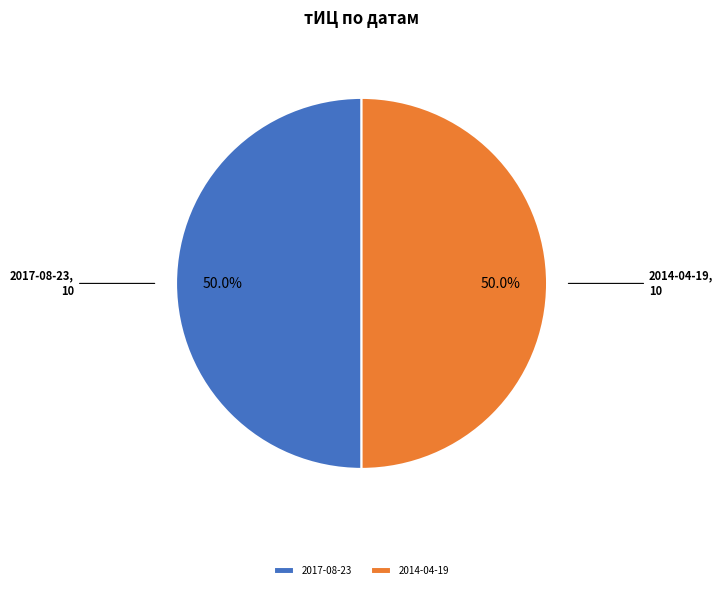

To the nearest percent, what is the difference between the largest and smallest slice percentages?

0%